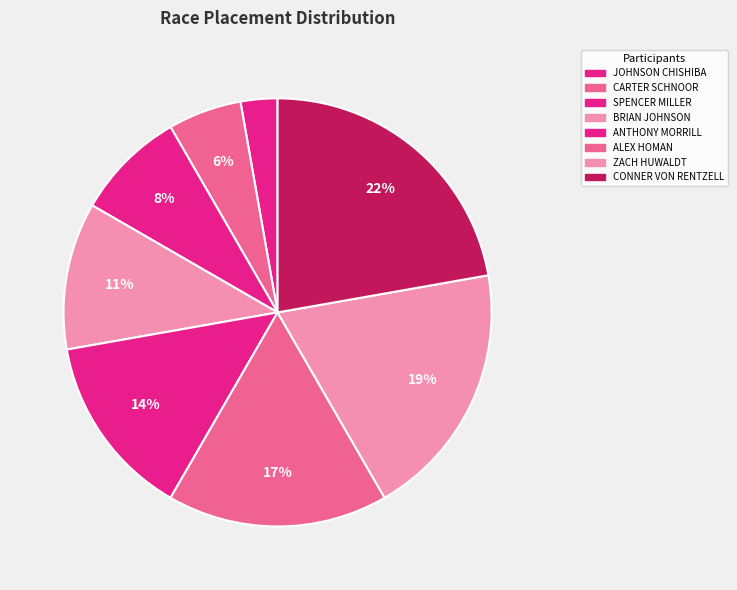

Does SPENCER MILLER account for over 50% of the chart?

No